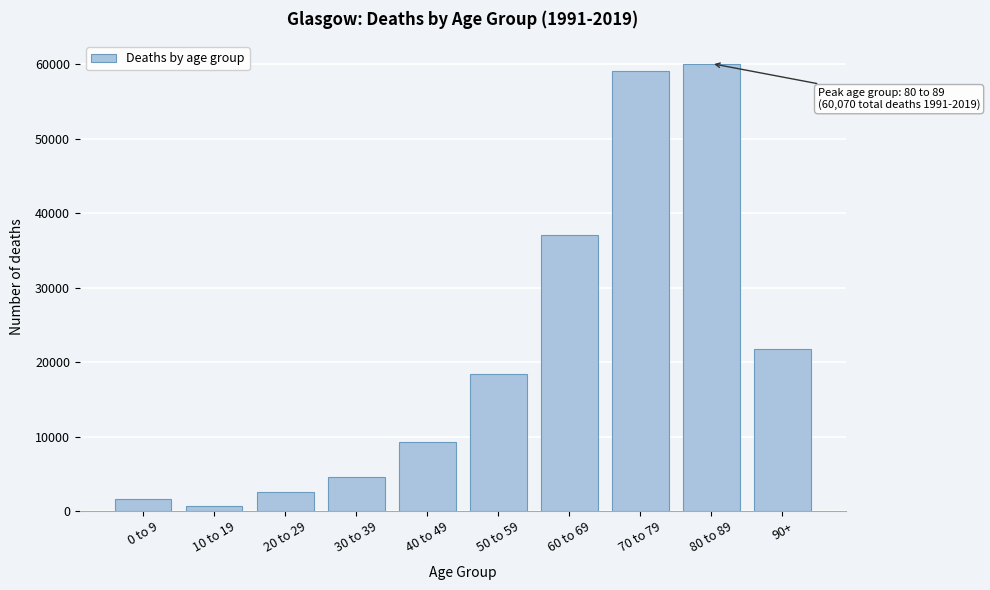

Reading right to left, what are all the values shown in this chart?

90+=21809	80 to 89=60070	70 to 79=59037	60 to 69=37029	50 to 59=18357	40 to 49=9235	30 to 39=4639	20 to 29=2513	10 to 19=703	0 to 9=1623